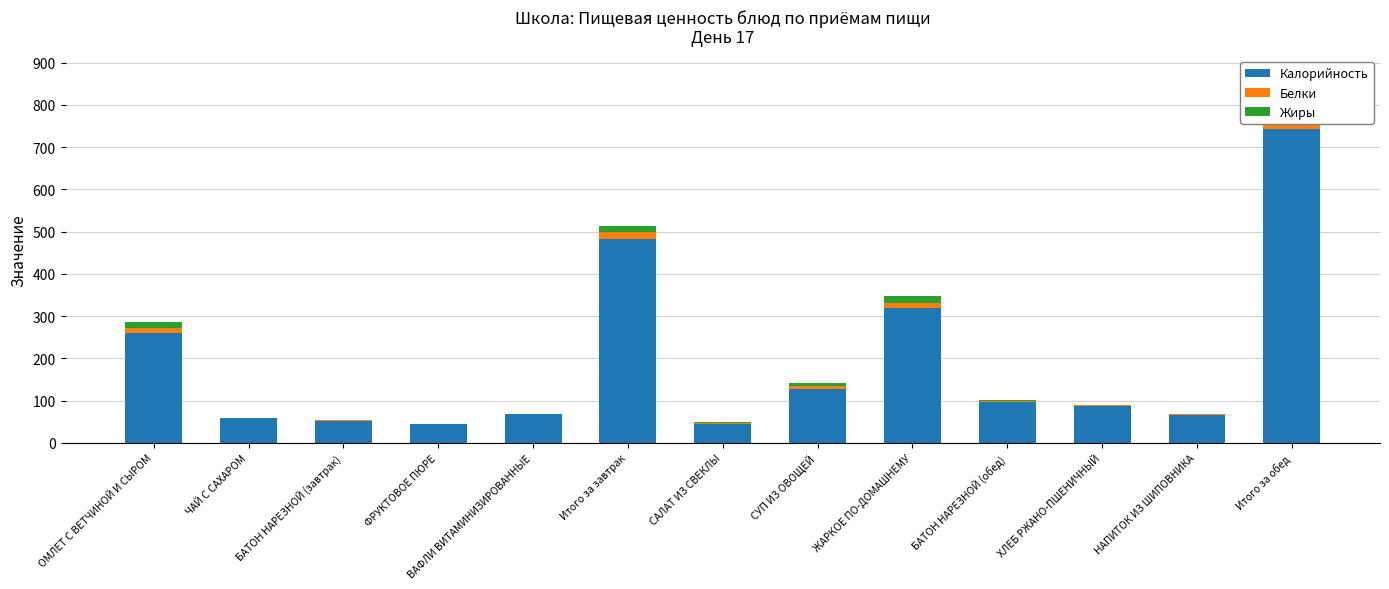

Rank the series at САЛАТ ИЗ СВЕКЛЫ from lowest to highest value.

Белки, Жиры, Калорийность